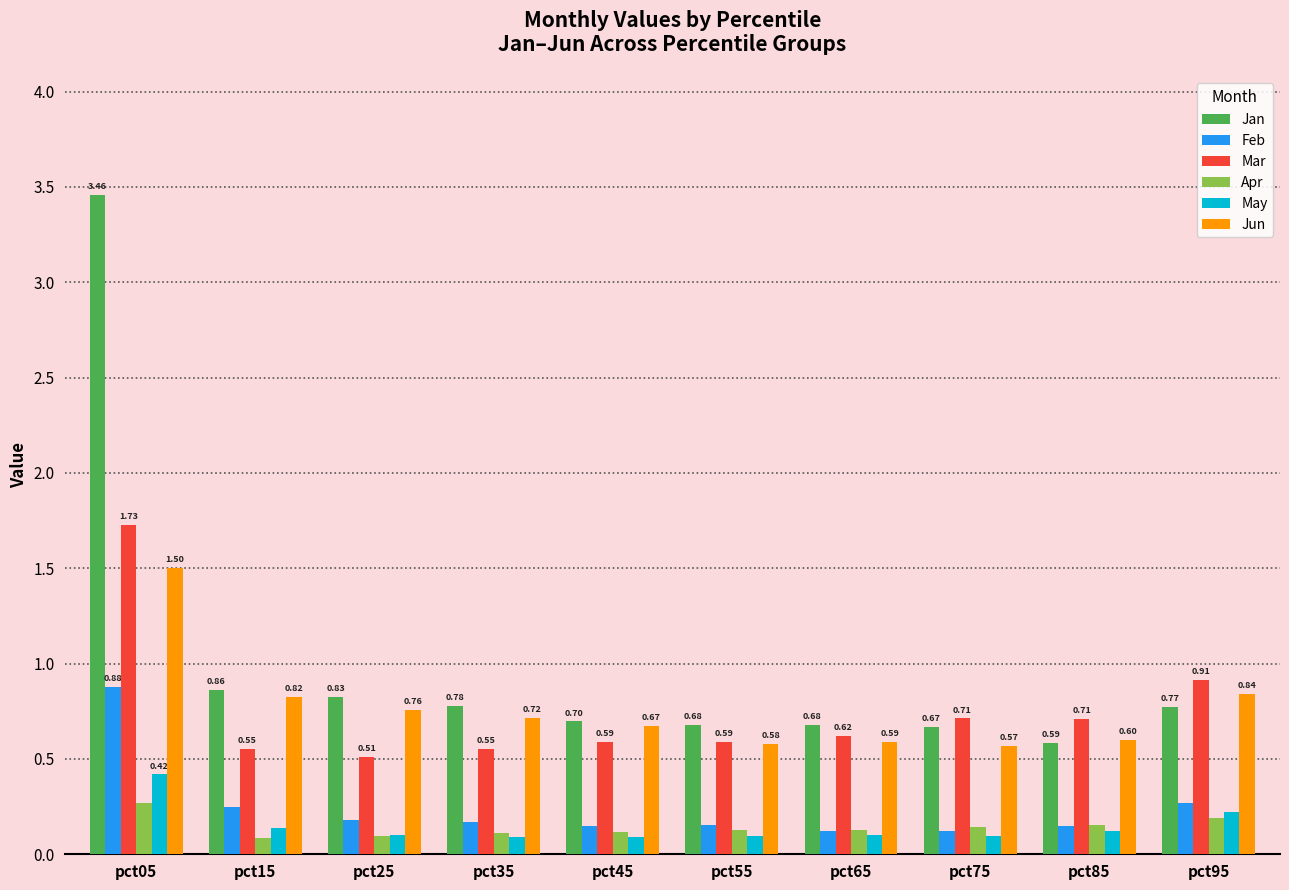

Is it true that Mar equals 1.2 at pct85?

False